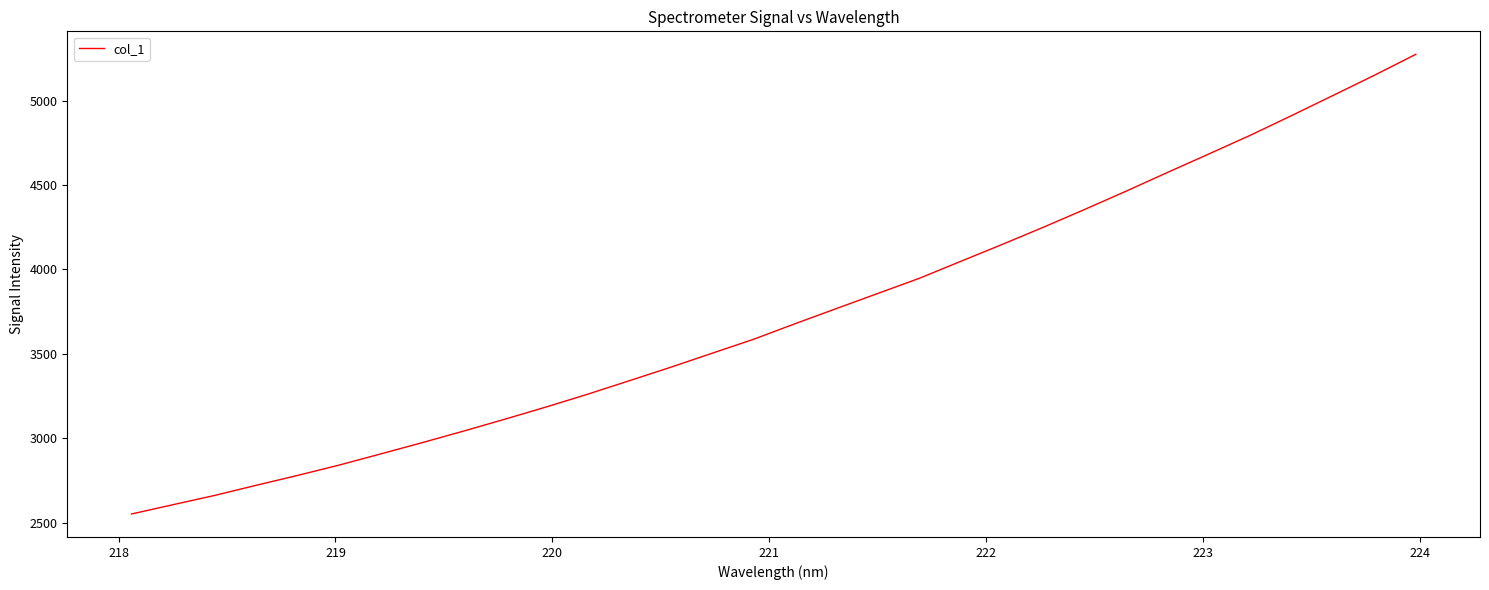

Reading right to left, transcribe all the data shown in this chart.

5274.5	5150.6	5030.8	4911.7	4794.8	4684.3	4574.7	4463.7	4355.5	4249.9	4147.5	4047.4	3946.9	3857.5	3767.9	3678.0	3586.0	3503.3	3420.3	3340.2	3260.9	3185.3	3112.7	3041.9	2973.3	2906.7	2840.7	2779.6	2721.0	2661.0	2606.4	2551.3